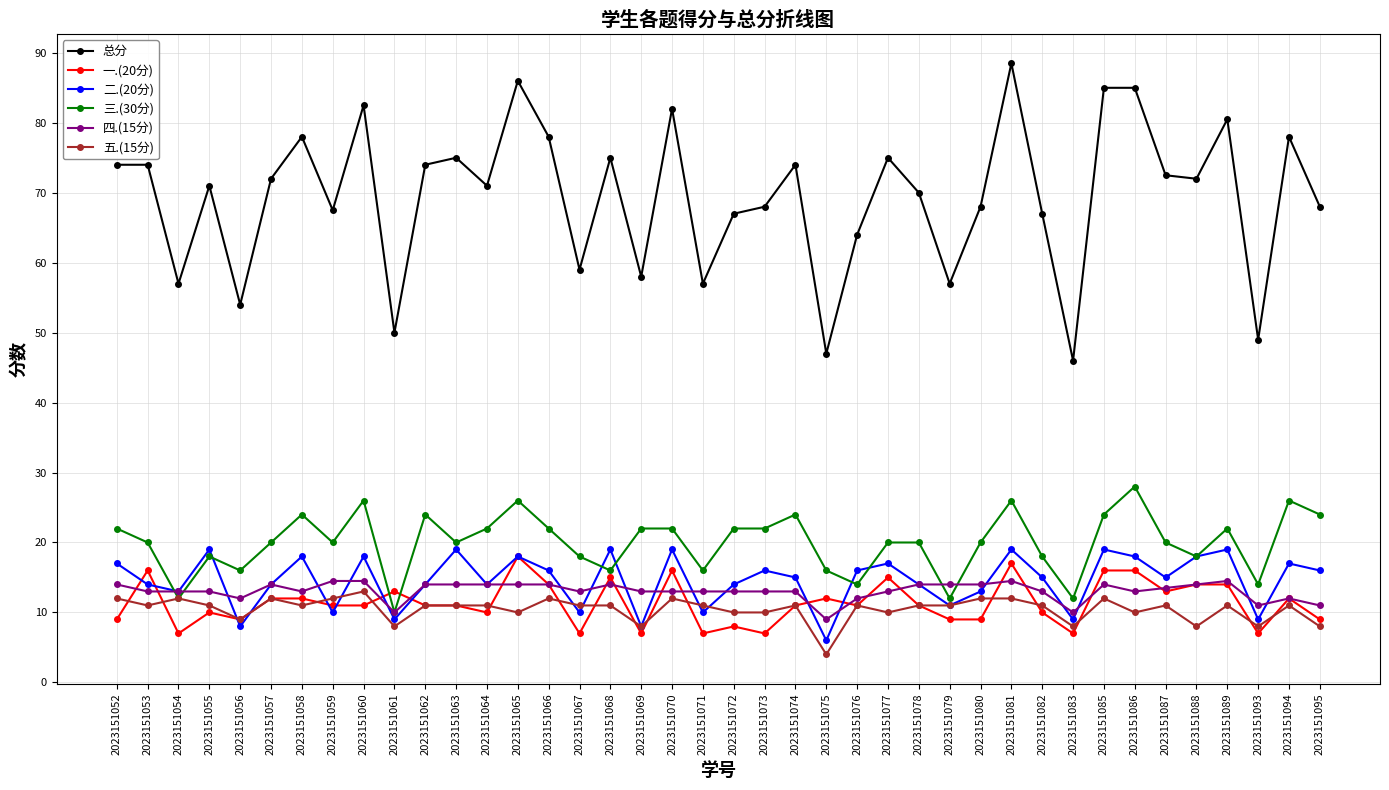

At how many categories does at least one series exceed 37?

40